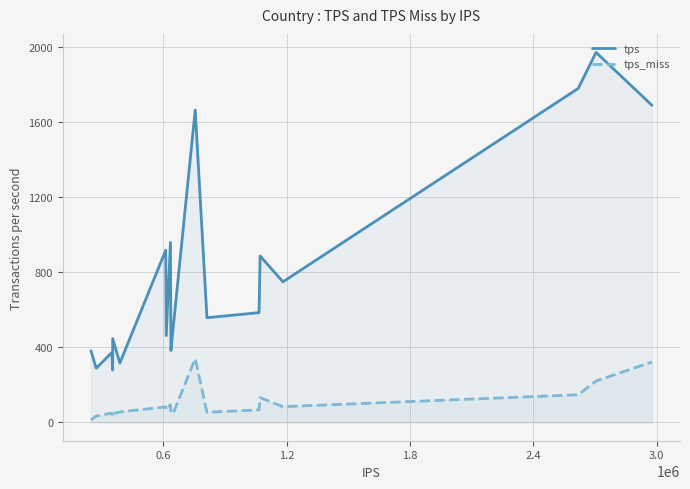

What is the difference between the maximum and minimum values in the tps_miss series?

326.0